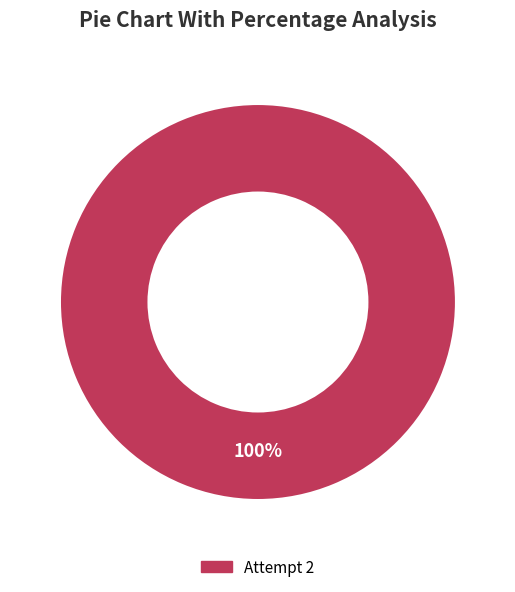

Does any single category account for the majority?

Yes